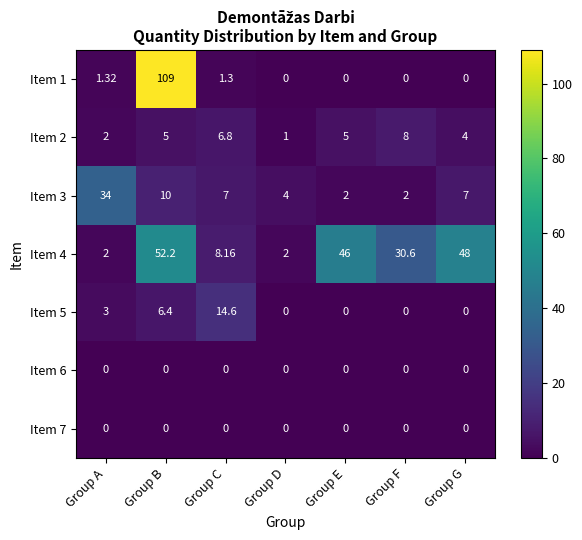

Is the value of Item 2 at Group F greater than the value of Item 1 at Group C?

Yes